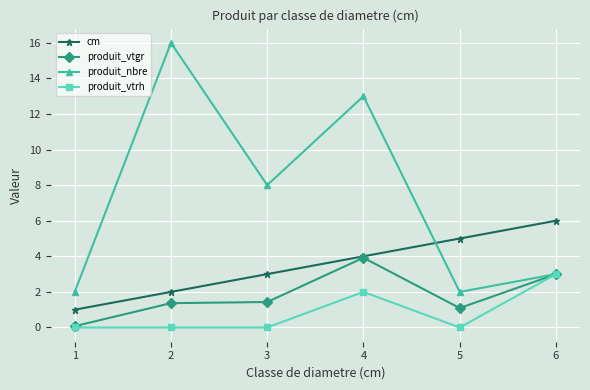

The produit_nbre series shows 3.0 at 4. True or false?

False